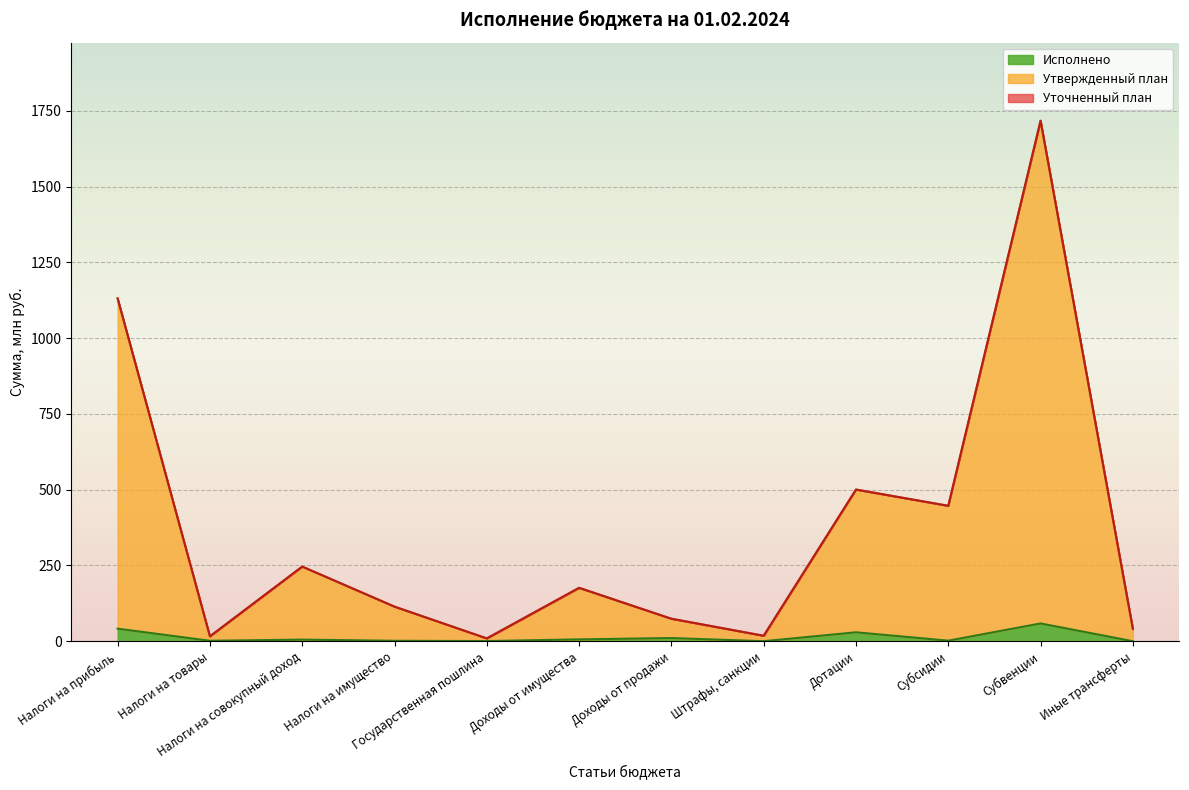

Is the value of Исполнено at Иные трансферты greater than the value of Уточненный план at Государственная пошлина?

No